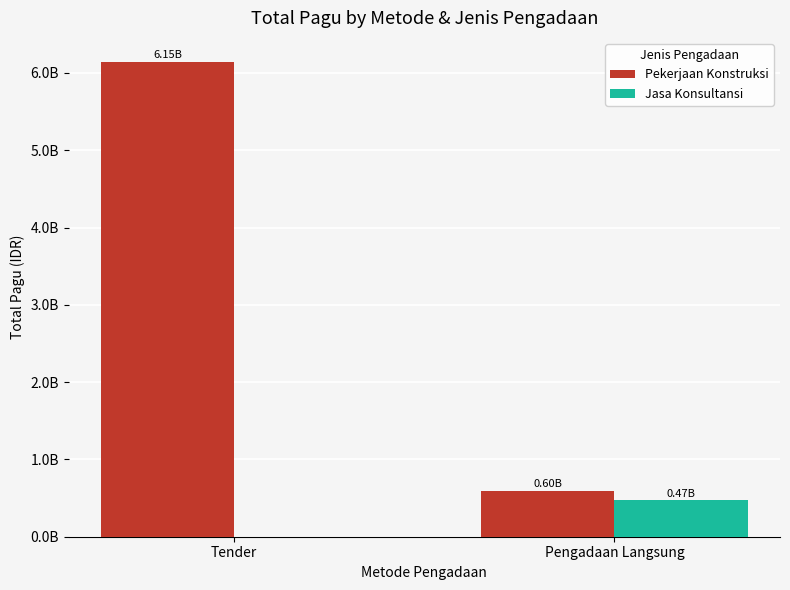

Reading left to right, what are all the values shown in this chart?

Pekerjaan Konstruksi: 6145760780	596850000
Jasa Konsultansi: 0	471000000